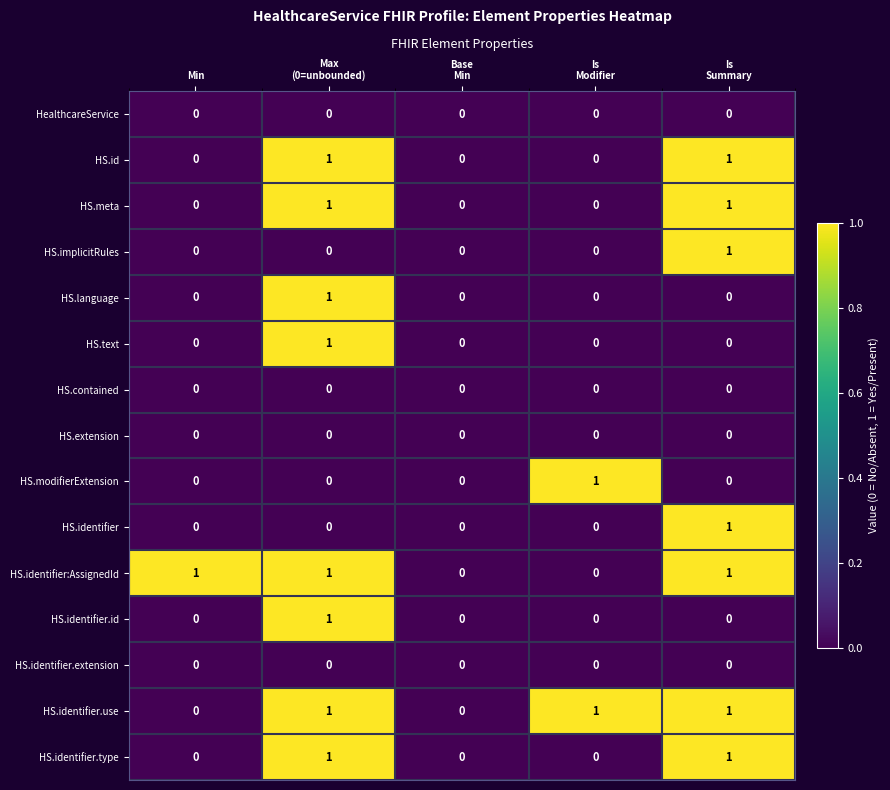

How many HS.identifier.type values are between 0 and 1?

5